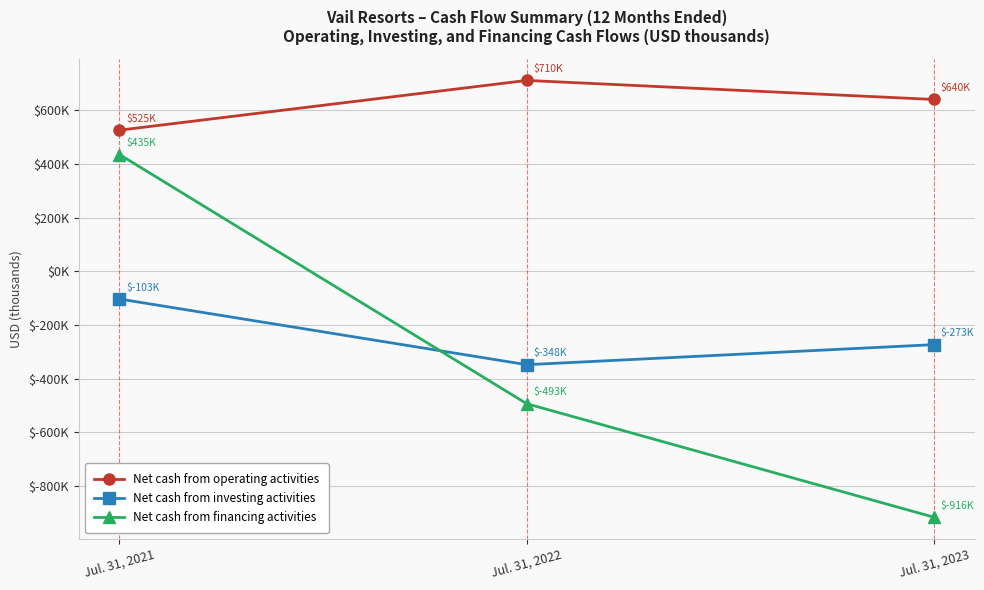

Where does the Net cash from investing activities series first go above -273167?

Jul. 31, 2021